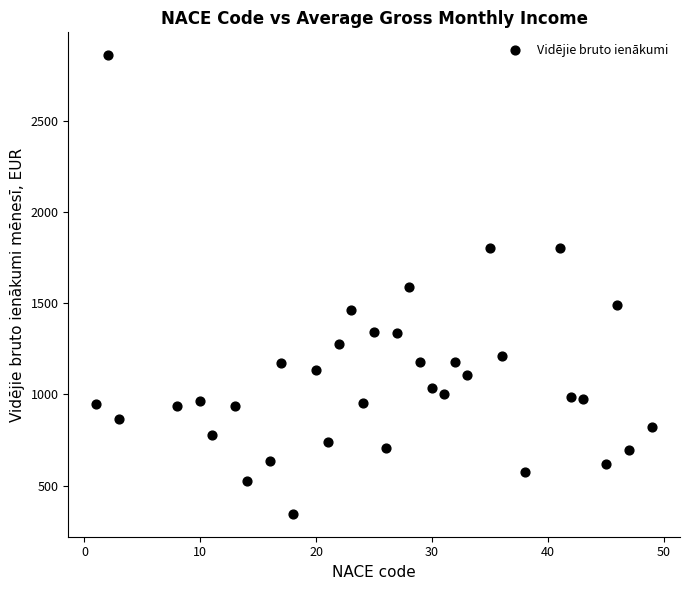

What is the range of X values (max minus min)?

48.0